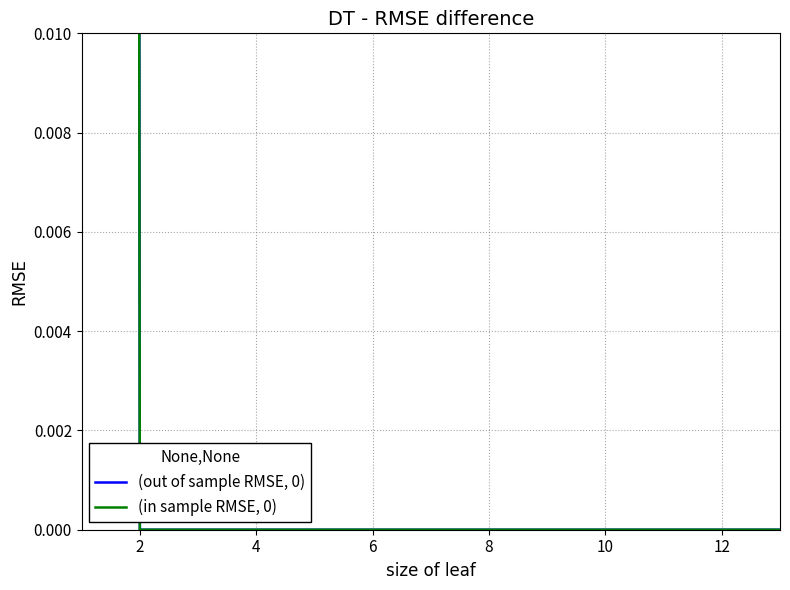

True or false: (in sample RMSE, 0) has more than 2 points higher than both neighbors.

False